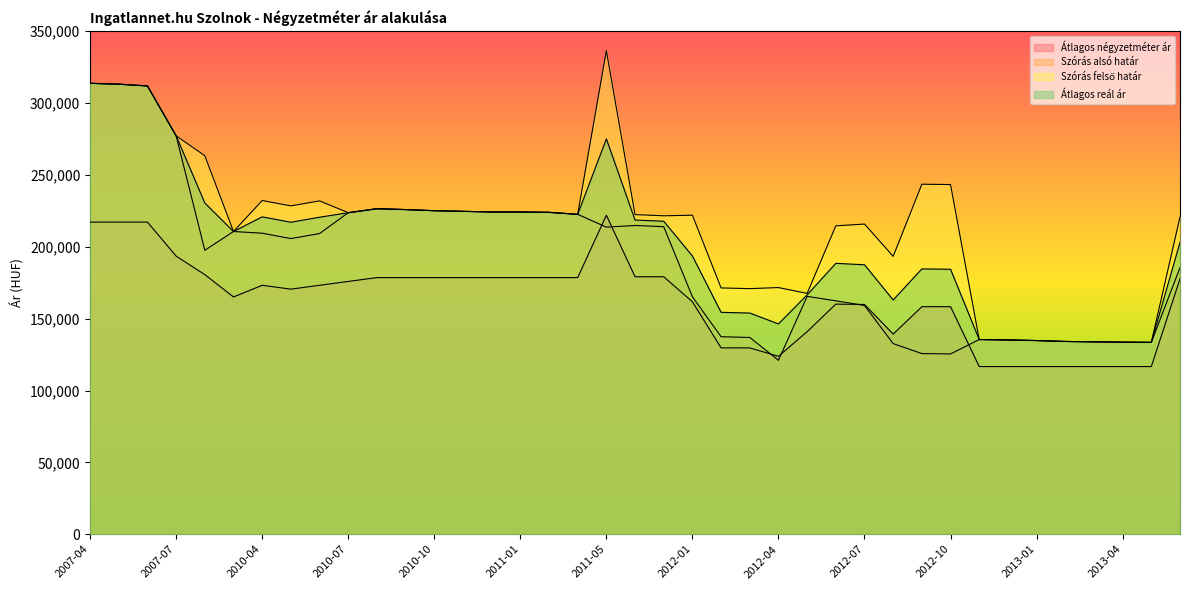

What are all the series names shown in the legend?

Átlagos négyzetméter ár, Szórás alsó határ, Szórás felső határ, Átlagos reál ár